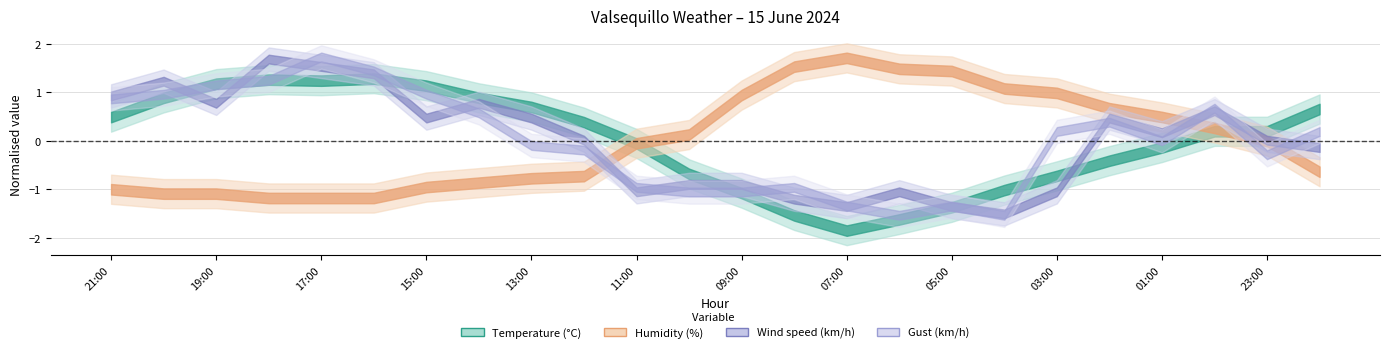

How many lines are shown in the chart?

4